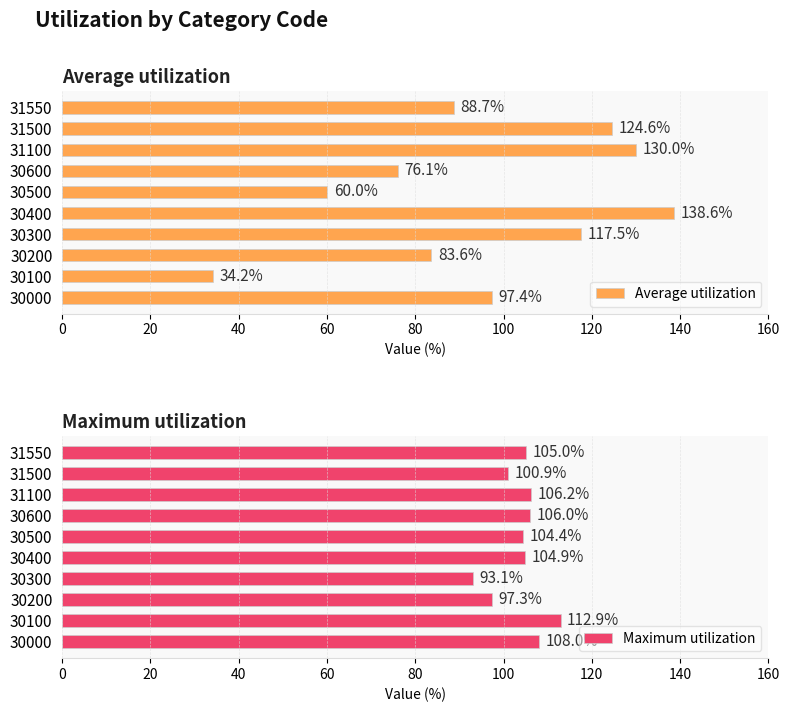

How many values in the Average utilization series are below 97?

5